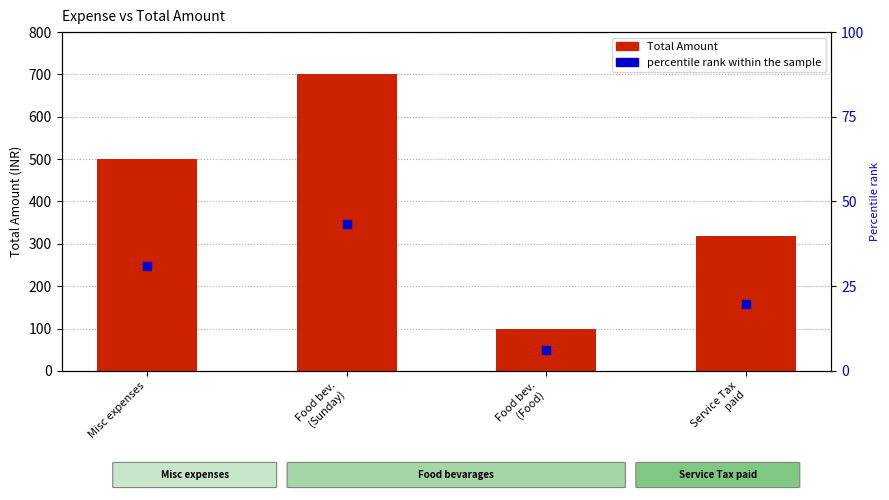

Which series has the widest spread of Y values?

Total Amount